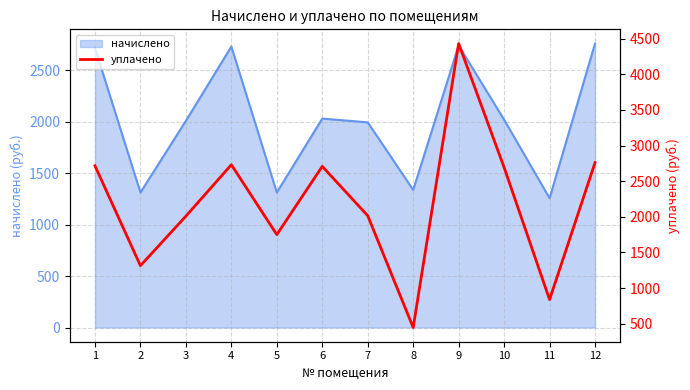

What is the maximum value for начислено?

2760.5